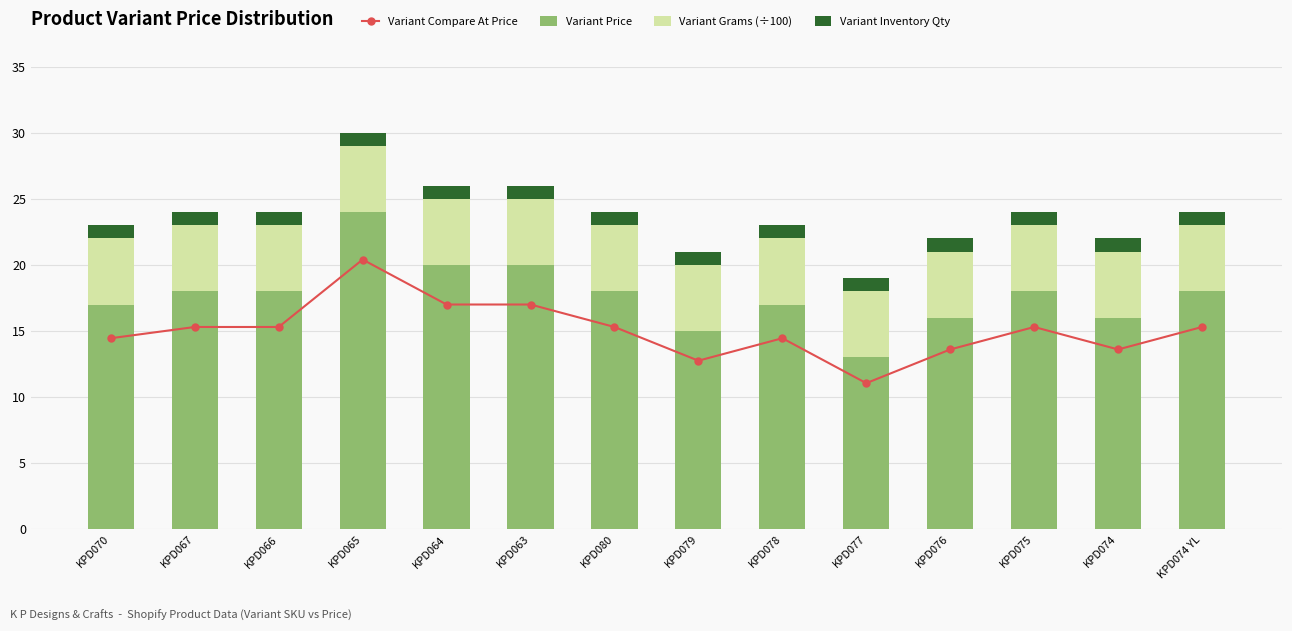

What is the approximate value of Variant Compare At Price at KPD063?

17.0